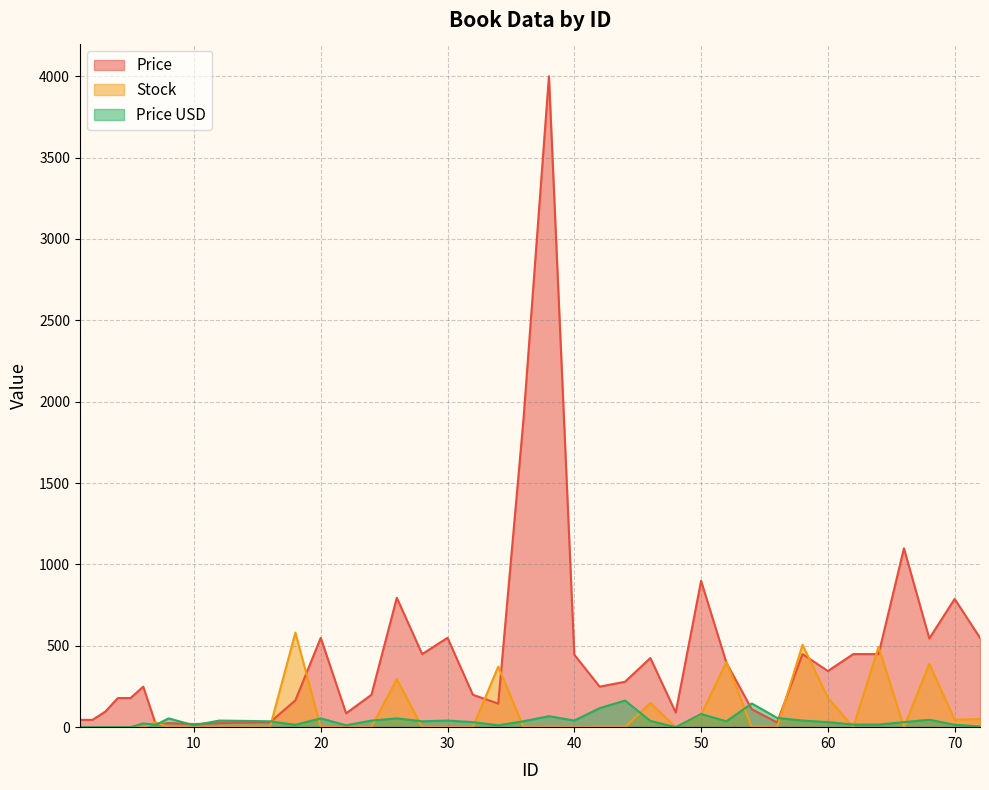

True or false: Price and Price USD intersect in this chart.

True